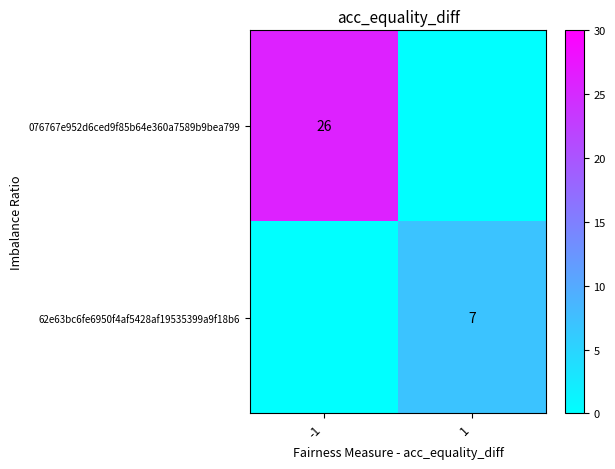

True or false: 076767e952d6ced9f85b64e360a7589b9bea799 has a value of 26 at -1.

True